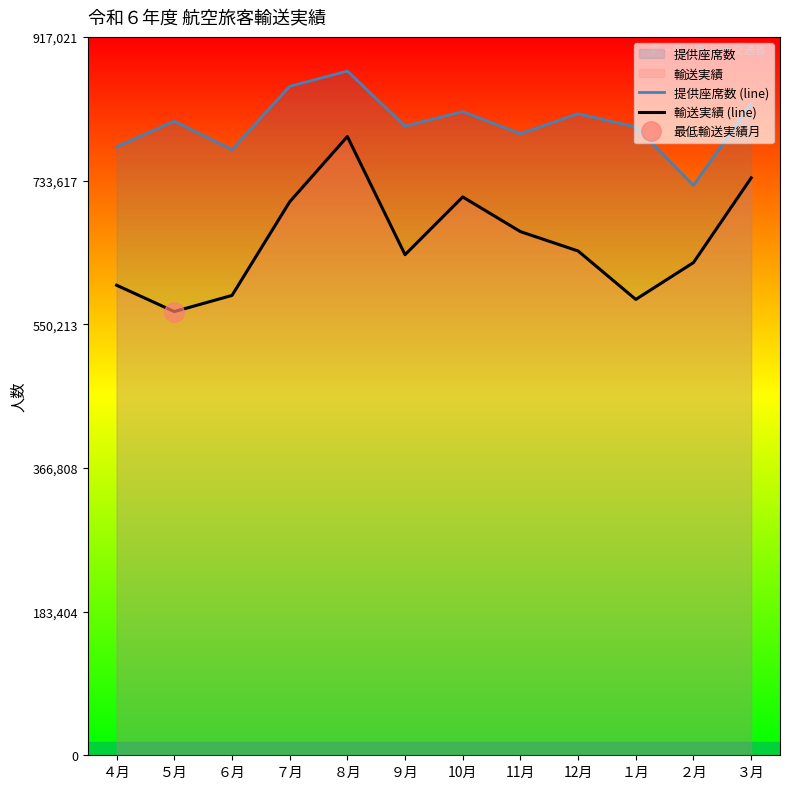

What is the label of the 8th point from the right?

８月